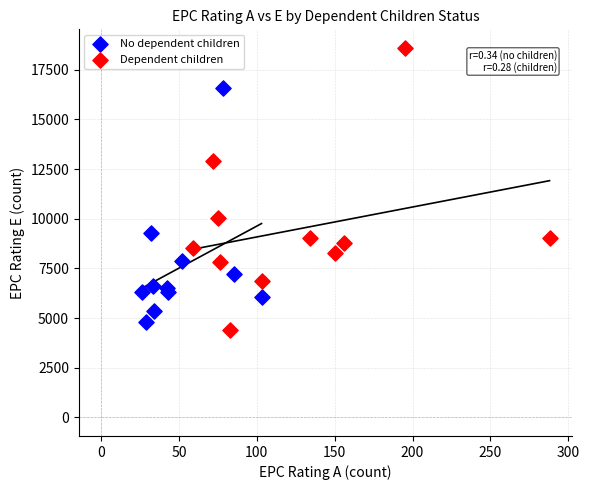

Which series contains the highest Y value?

Dependent children